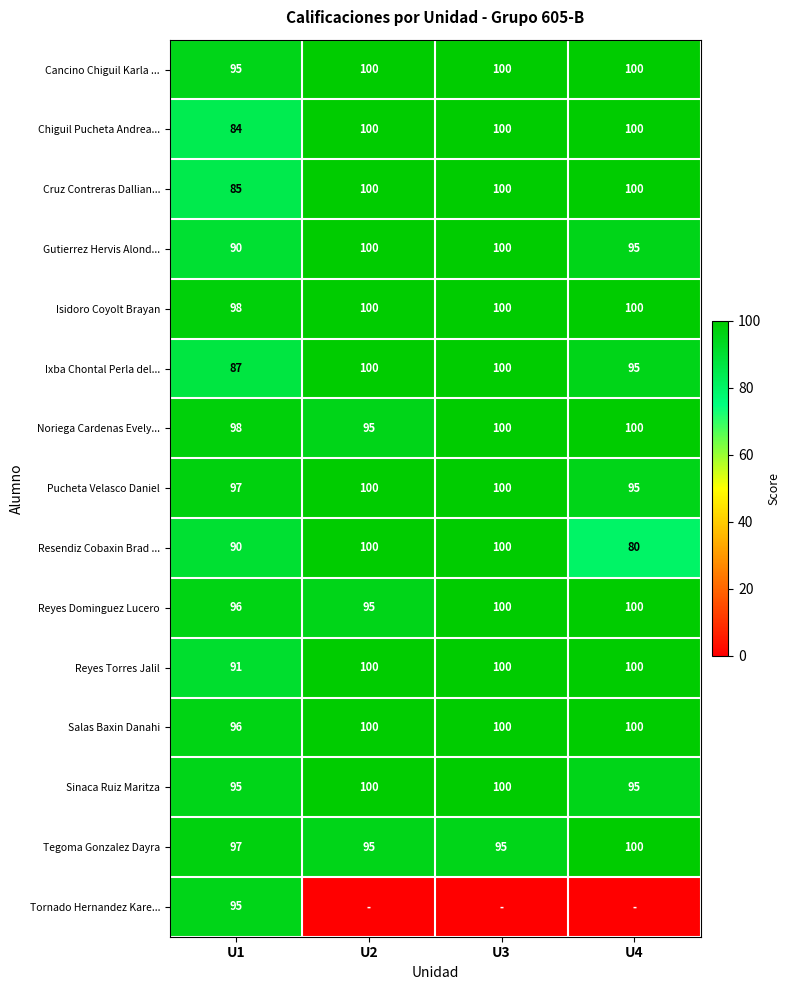

What is the maximum value for Gutierrez Hervis Alond...?

100